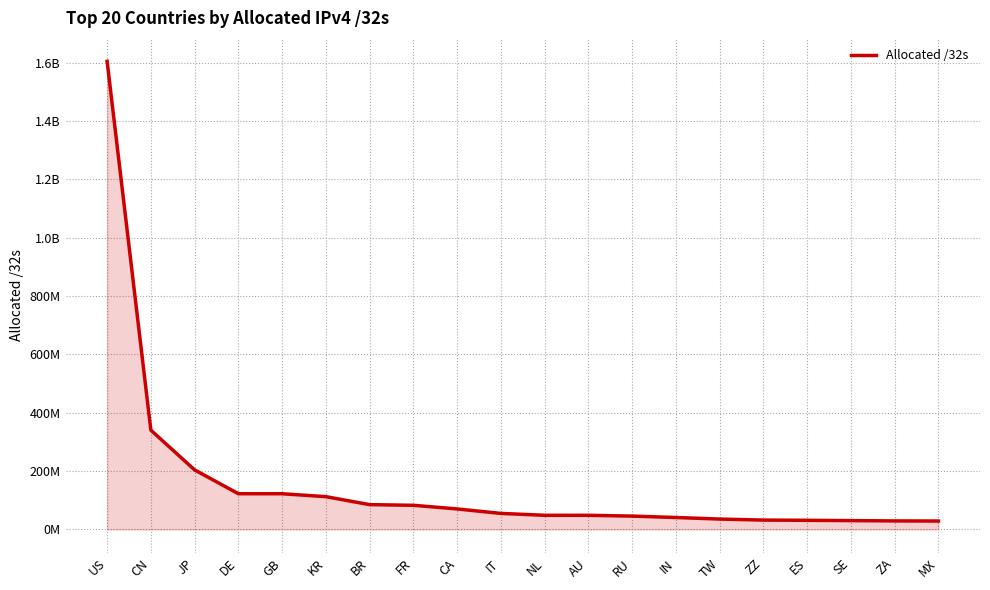

Does the chart have visible grid lines?

Yes